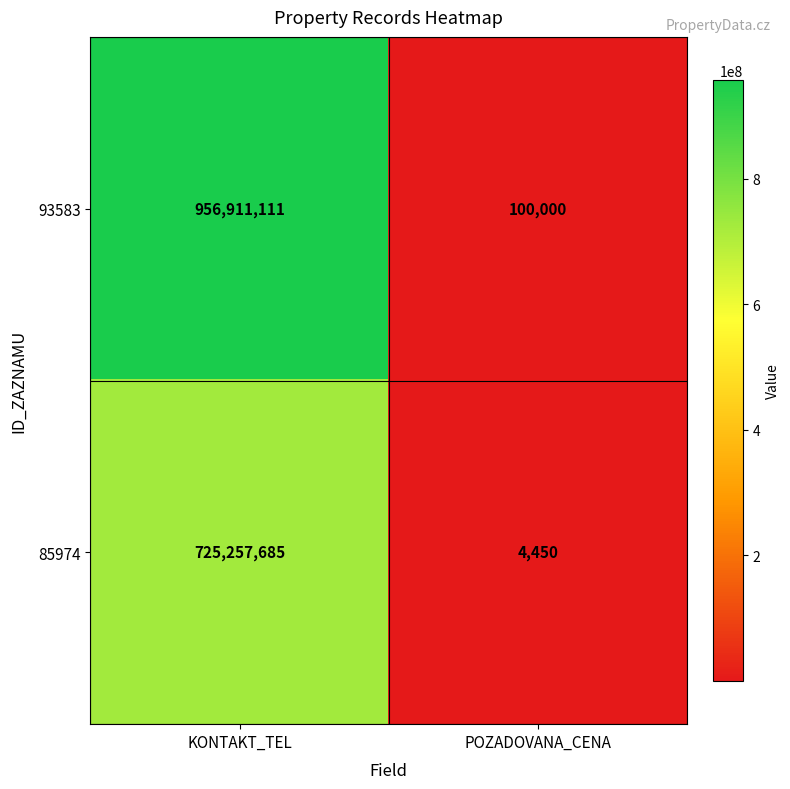

Count the number of categories in the chart.

2